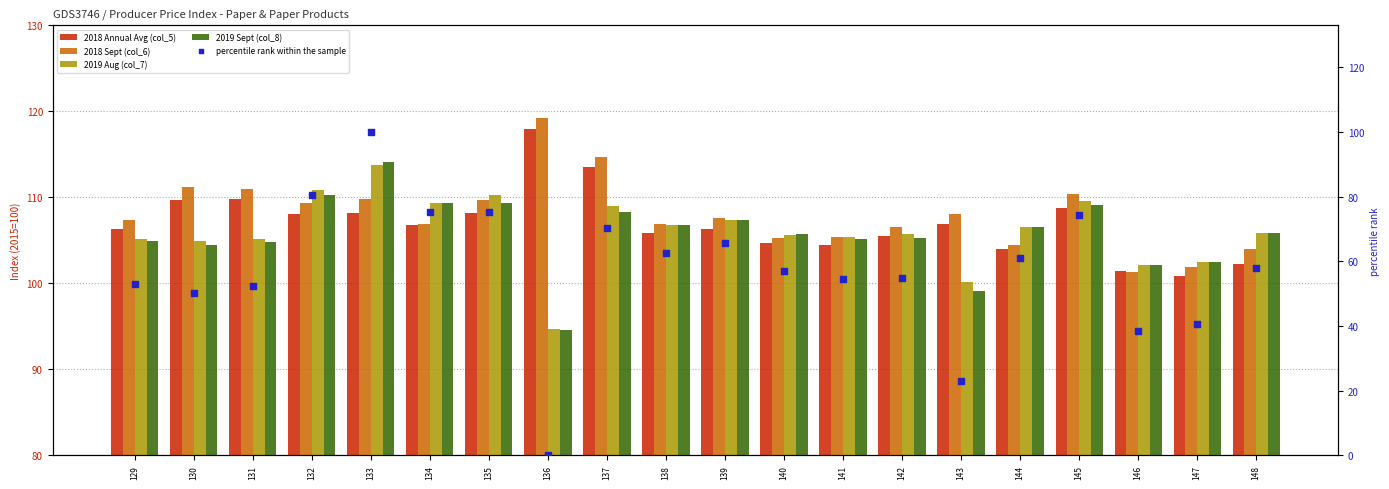

Which series has the largest Y range (max minus min)?

percentile rank within the sample